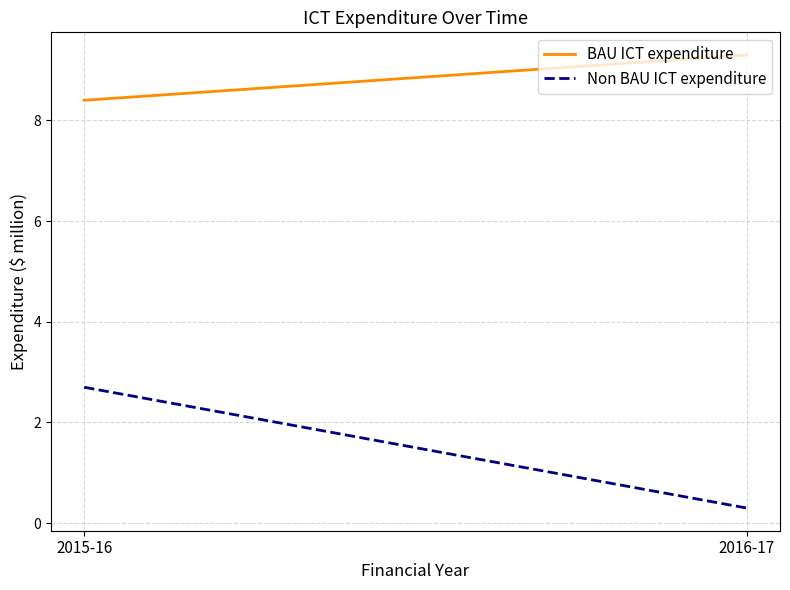

At 2016-17, list the series in order from largest to smallest.

BAU ICT expenditure, Non BAU ICT expenditure